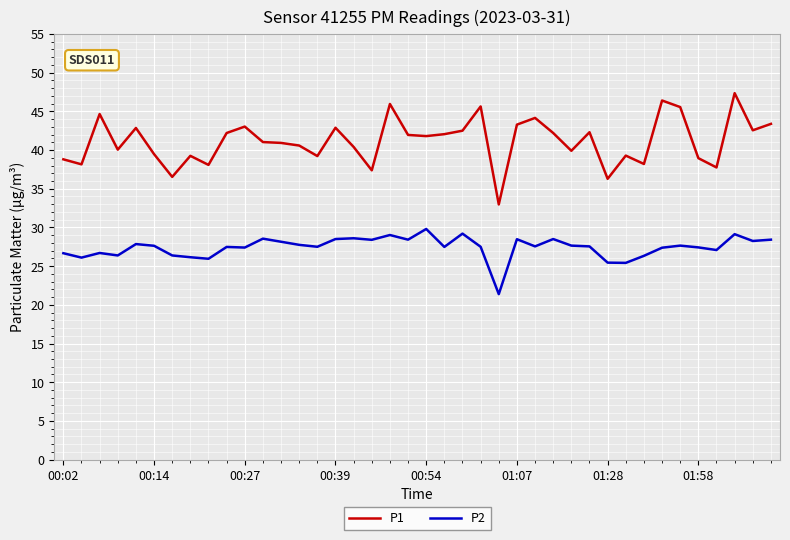

True or false: P2 and P1 intersect in this chart.

False